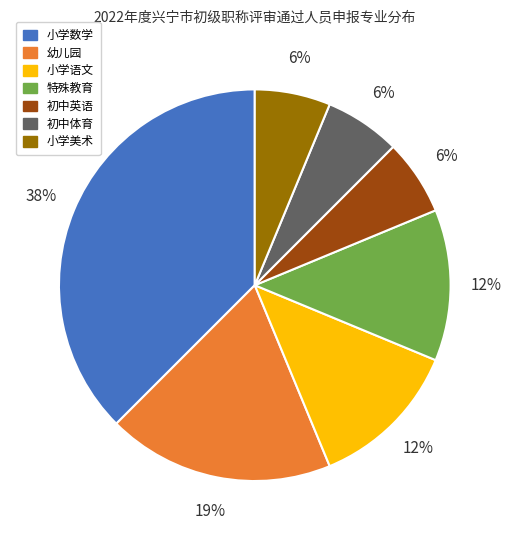

How many slices are in this pie chart?

7